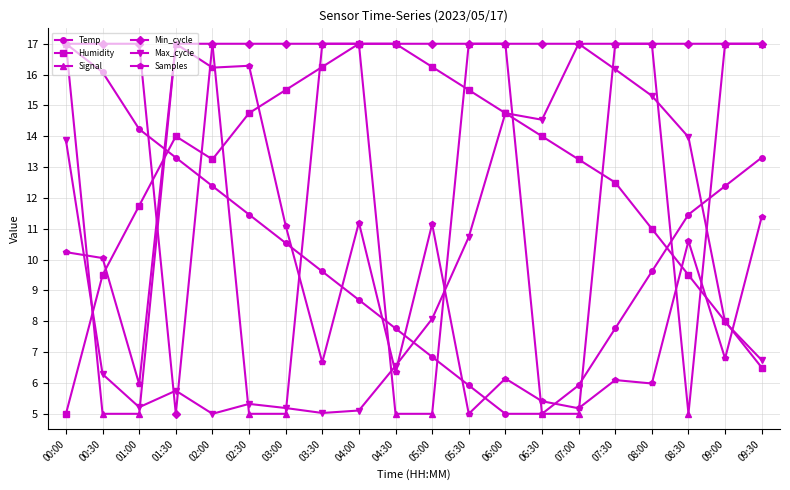

True or false: Signal and Humidity cross at least once.

True